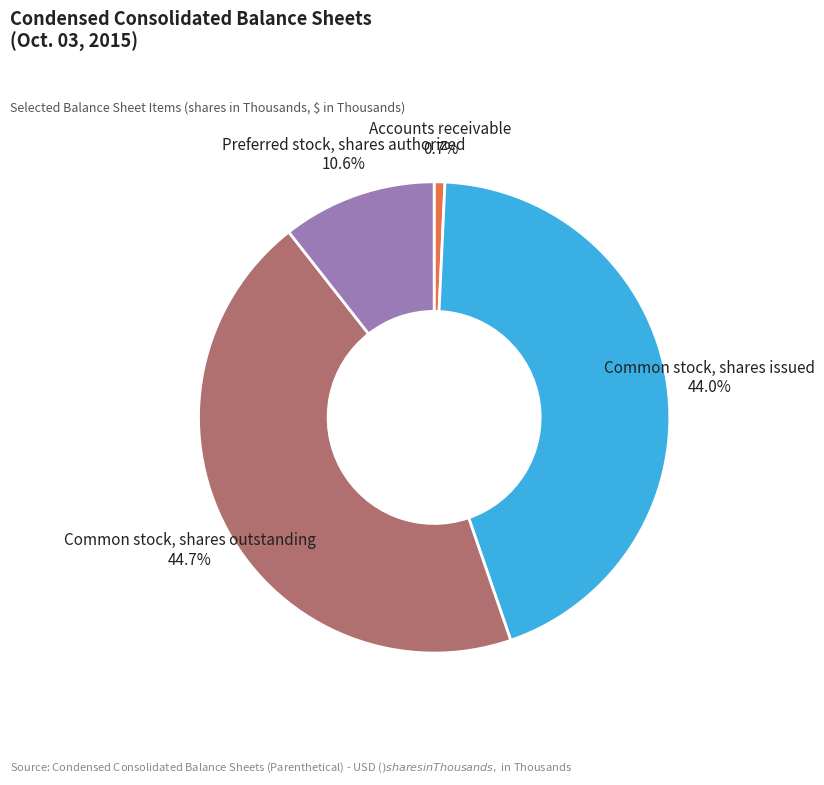

Which has a higher value, Common stock, shares outstanding 44.7% or Common stock, shares issued 44.0%?

Common stock, shares outstanding 44.7%